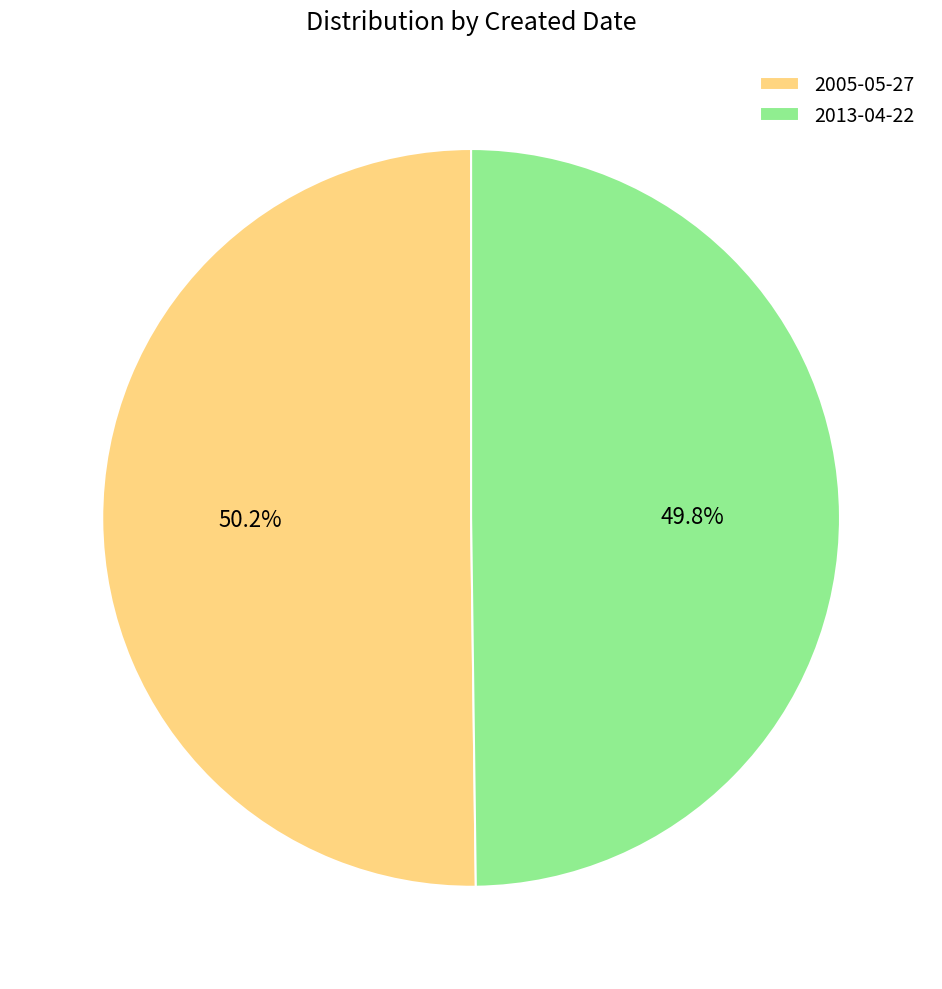

Count the number of slices in the pie.

2